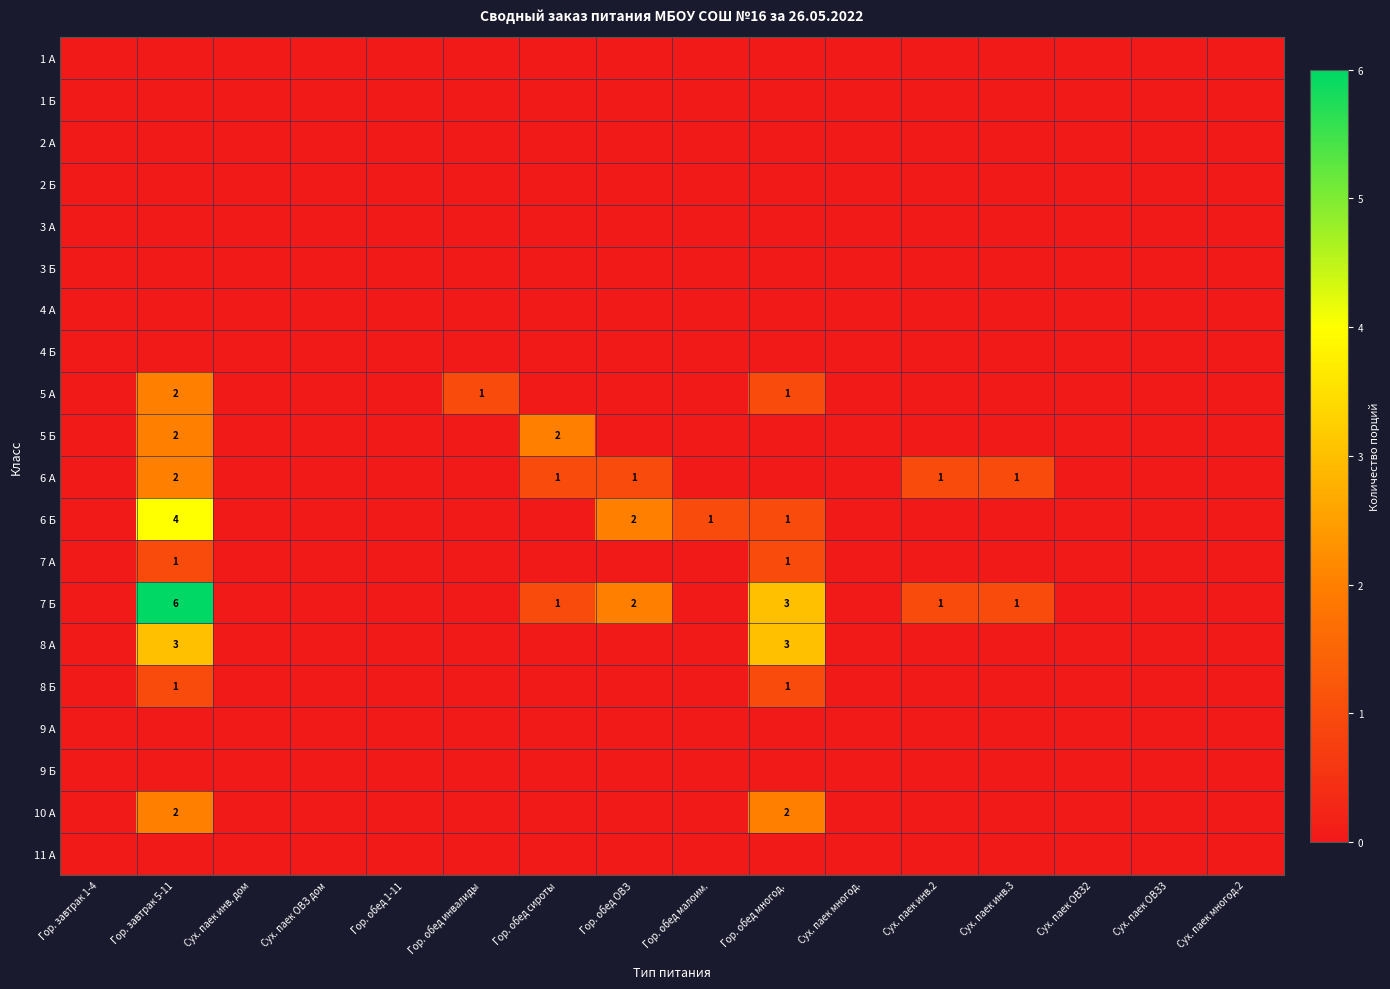

The 5 А series shows 3 at Гор. завтрак 5-11. True or false?

False